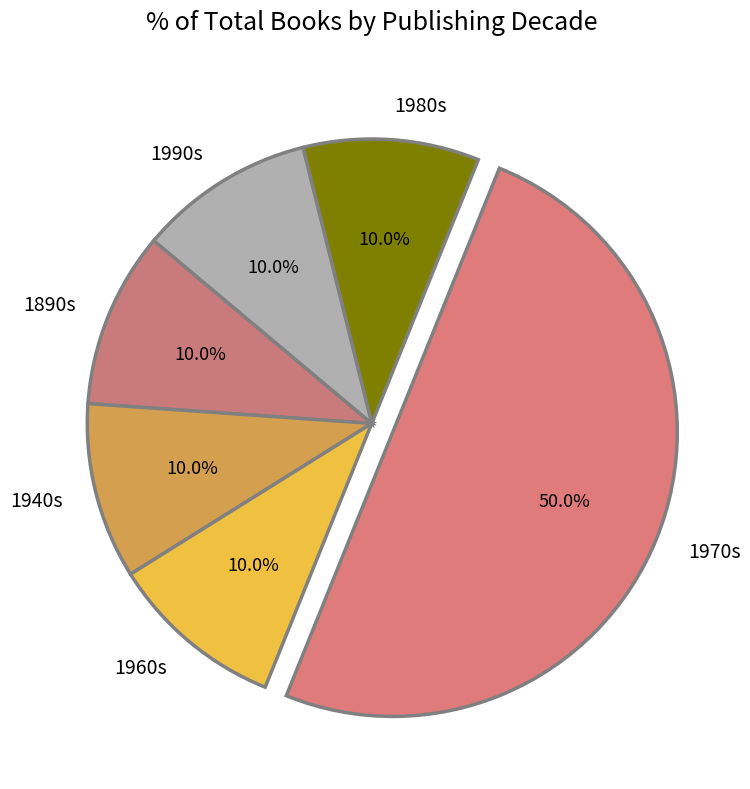

What is the largest slice in the pie chart?

1970s